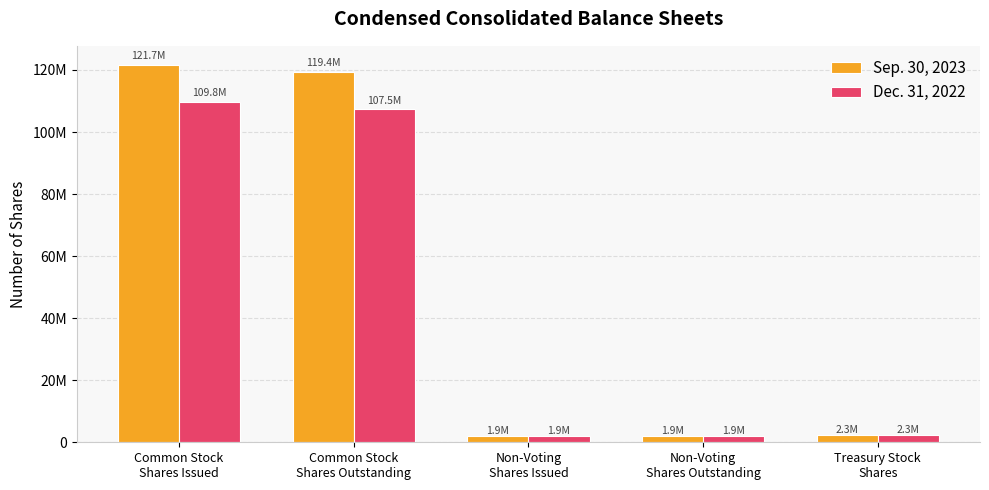

List the series in order of their overall mean, lowest first.

Dec. 31, 2022, Sep. 30, 2023